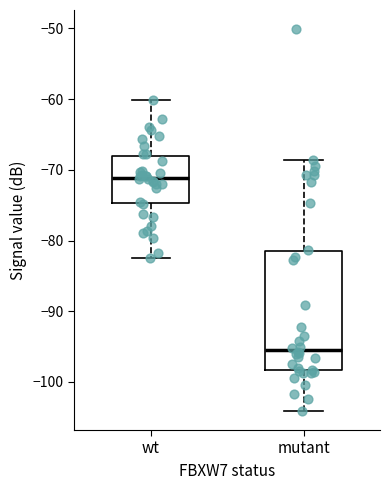

Where is the lower edge of the box for mutant on the y-axis? The values are not printed on the chart, so give them approximately, as read against the axis.

-98